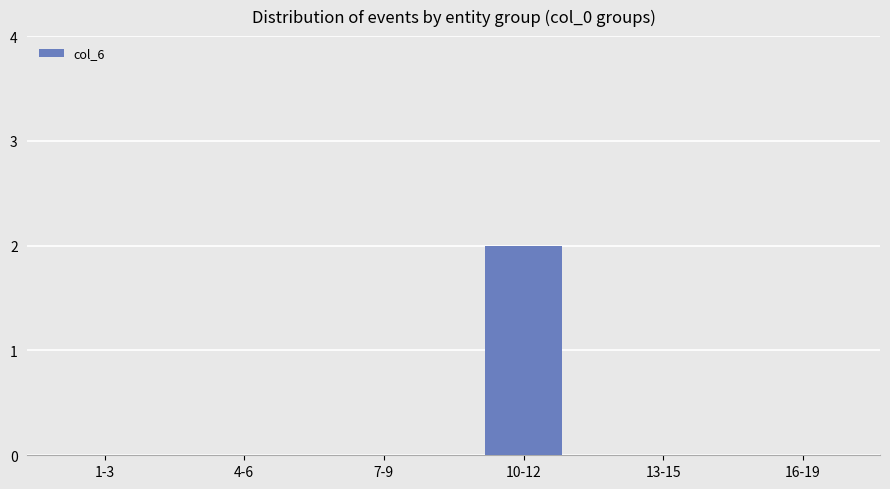

Which category has the highest value across all series?

10-12